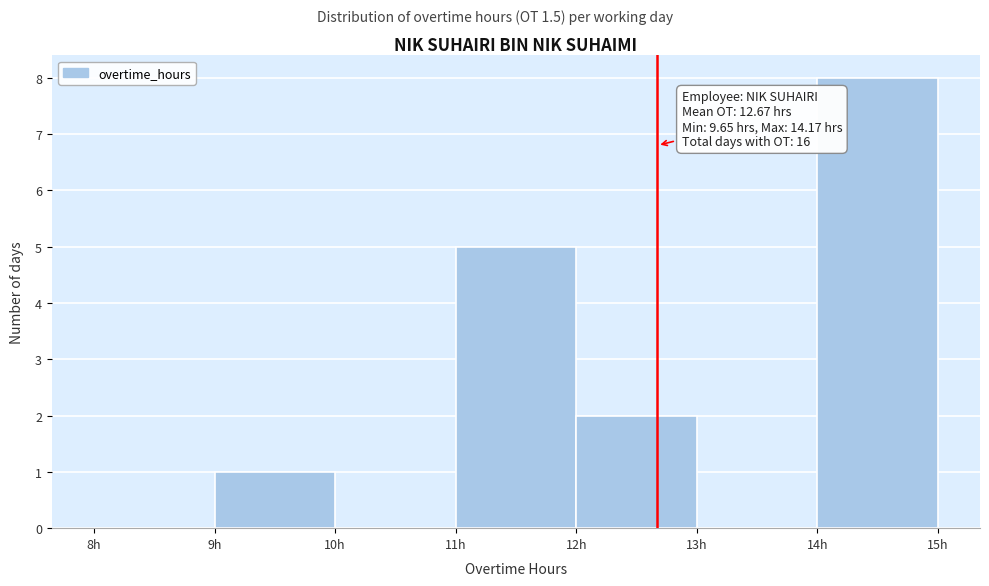

Over which range of the x-axis is the bar tallest?

14 to 15